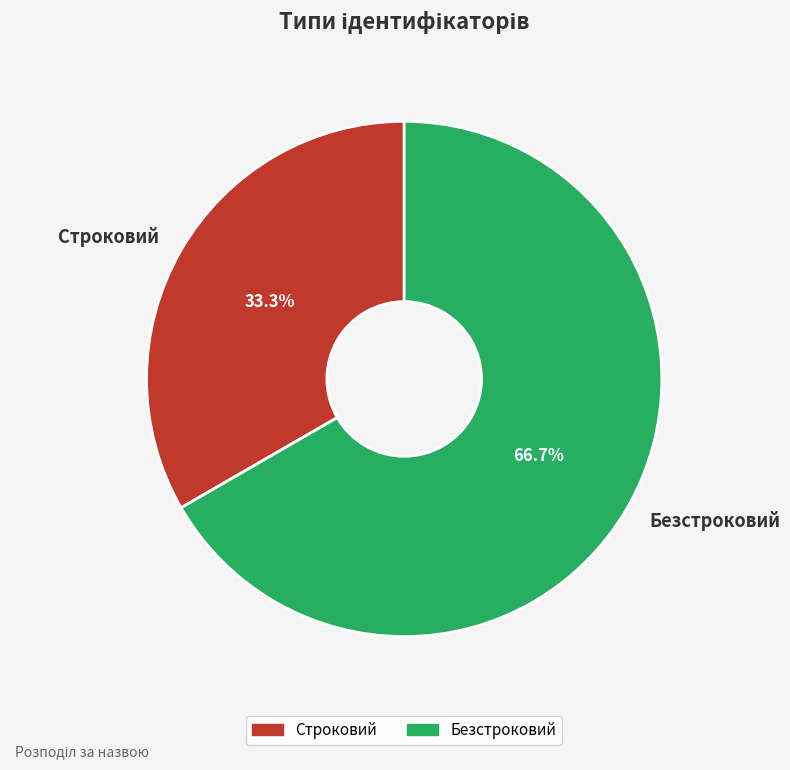

What is the largest slice in the pie chart?

Безстроковий